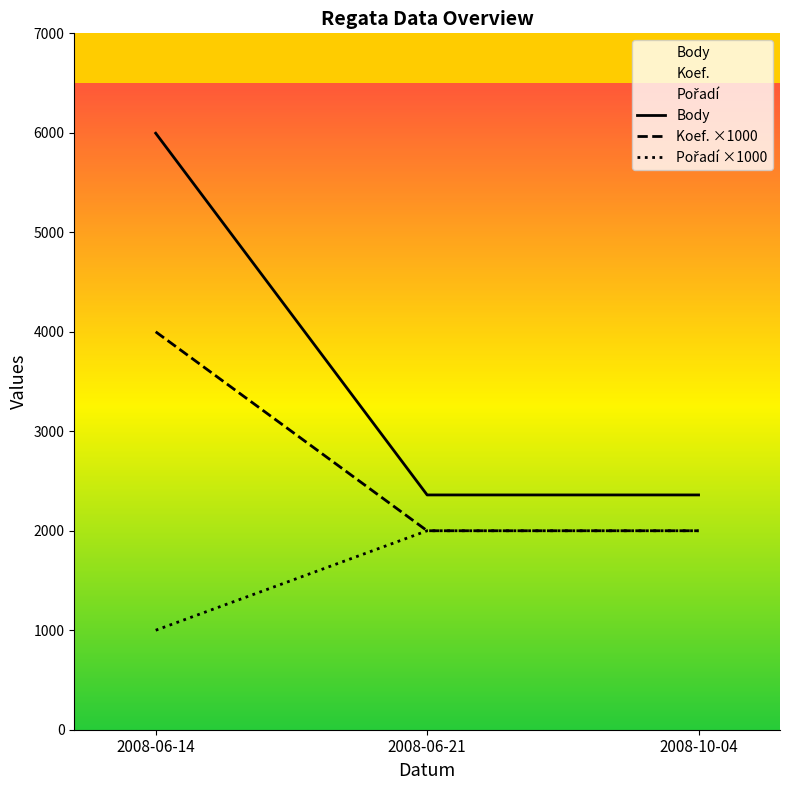

The value of Koef. ×1000 at 2008-06-14 is 5714. True or false?

False